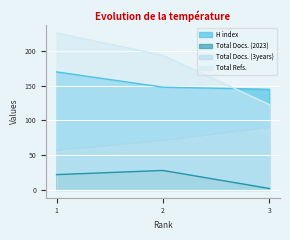

Which series changed the most between 1 and 3?

Total Refs.